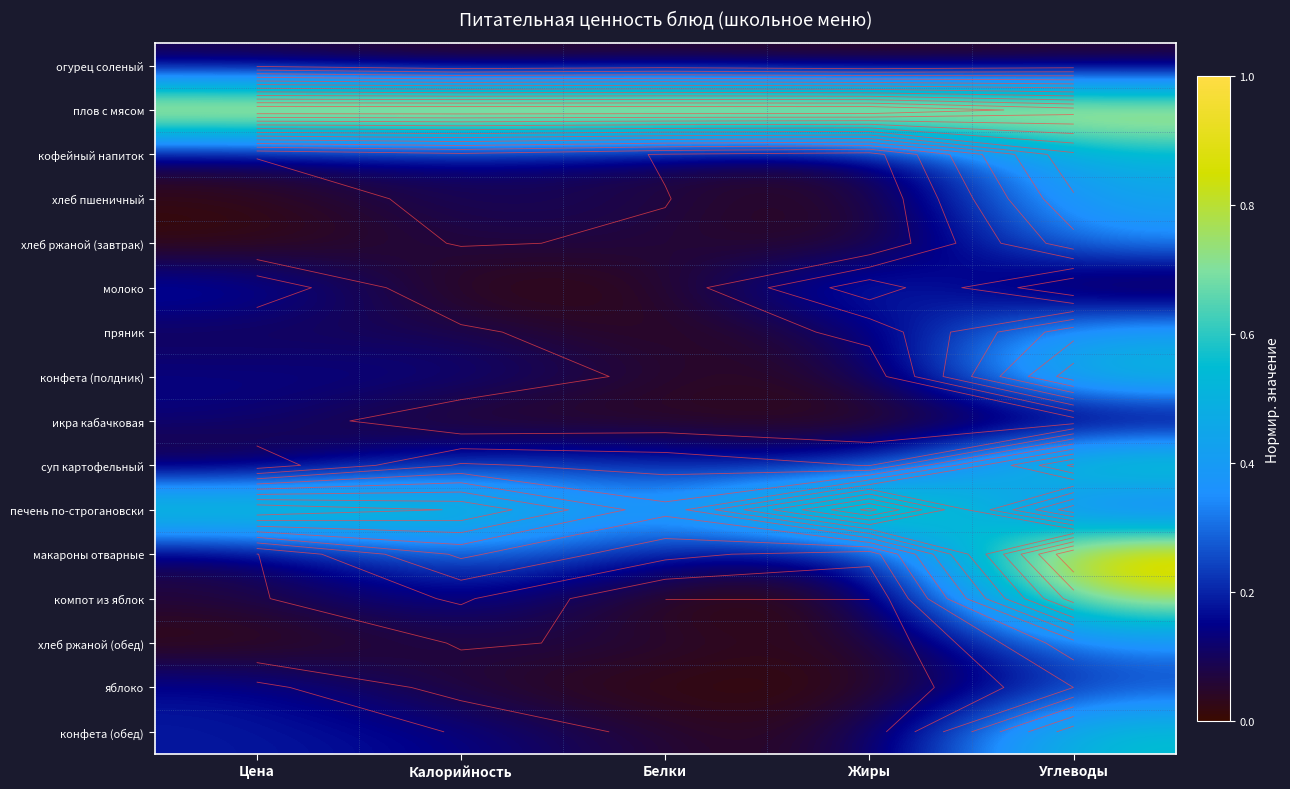

List the series in order of their peak value, highest first.

плов с мясом, макароны отварные, печень по-строгановски, компот из яблок, суп картофельный, конфета (полдник), конфета (обед), кофейный напиток, хлеб пшеничный, пряник, хлеб ржаной (завтрак), хлеб ржаной (обед), молоко, яблоко, икра кабачковая, огурец соленый